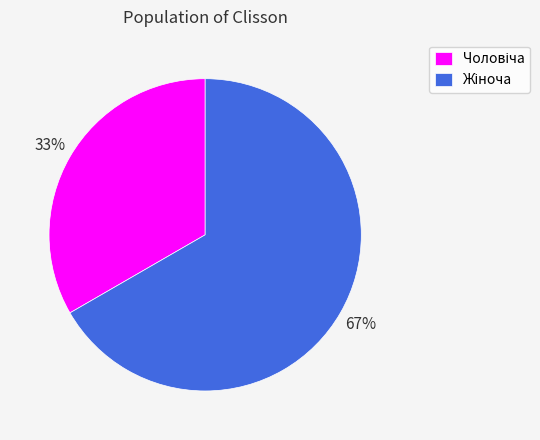

Does any single category account for the majority?

Yes